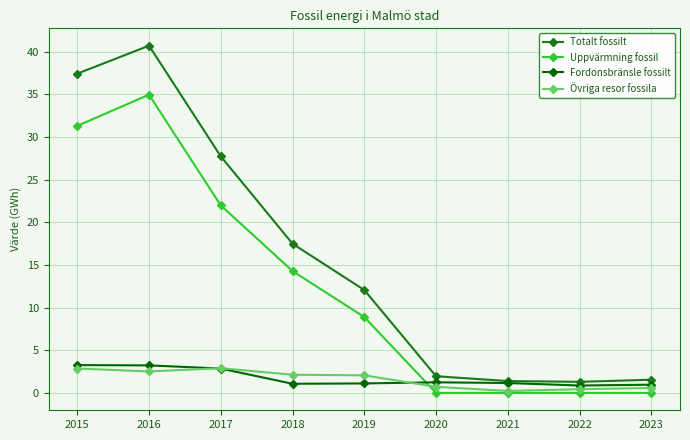

What is the value of the Totalt fossilt point at the 8th from the left?

1.3